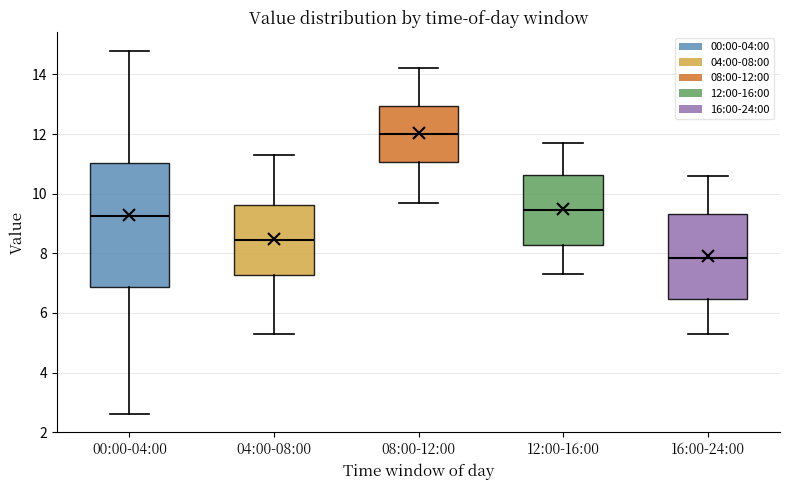

Reading left to right, transcribe this box plot: for each box, give where its median line is, the range the box spans, and where its two whiskers end, as read against the y-axis. The values are not printed on the chart, so give them approximately, as read against the axis.

00:00-04:00: median 9.2, box 6.8 to 11.0, whiskers 2.6 to 14.8
04:00-08:00: median 8.4, box 7.2 to 9.6, whiskers 5.4 to 11.4
08:00-12:00: median 12.0, box 11.0 to 13.0, whiskers 9.8 to 14.2
12:00-16:00: median 9.4, box 8.2 to 10.6, whiskers 7.4 to 11.8
16:00-24:00: median 7.8, box 6.4 to 9.4, whiskers 5.4 to 10.6